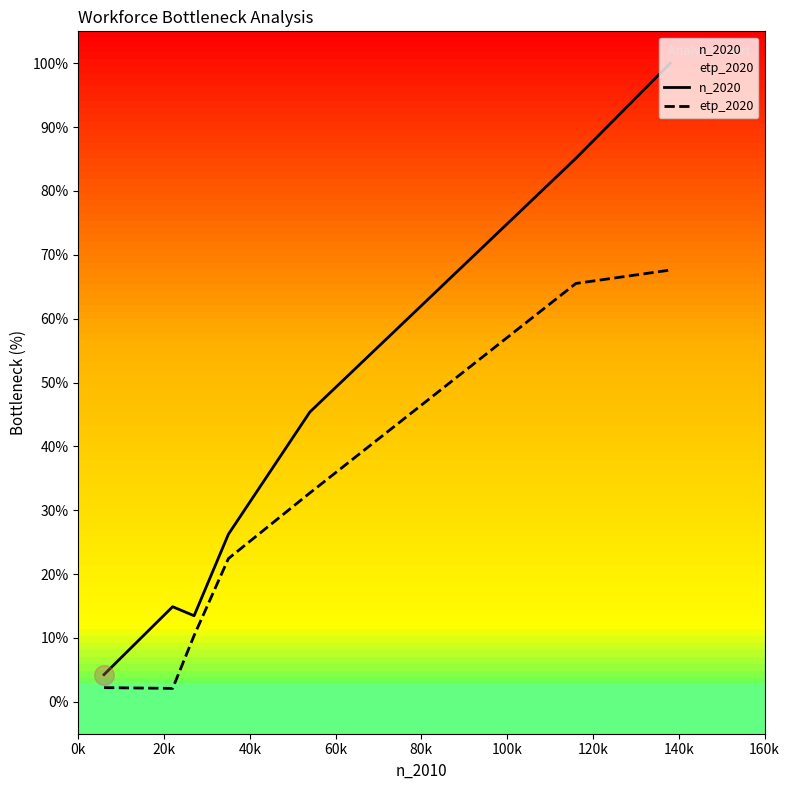

Which series reaches the minimum Y coordinate?

etp_2020